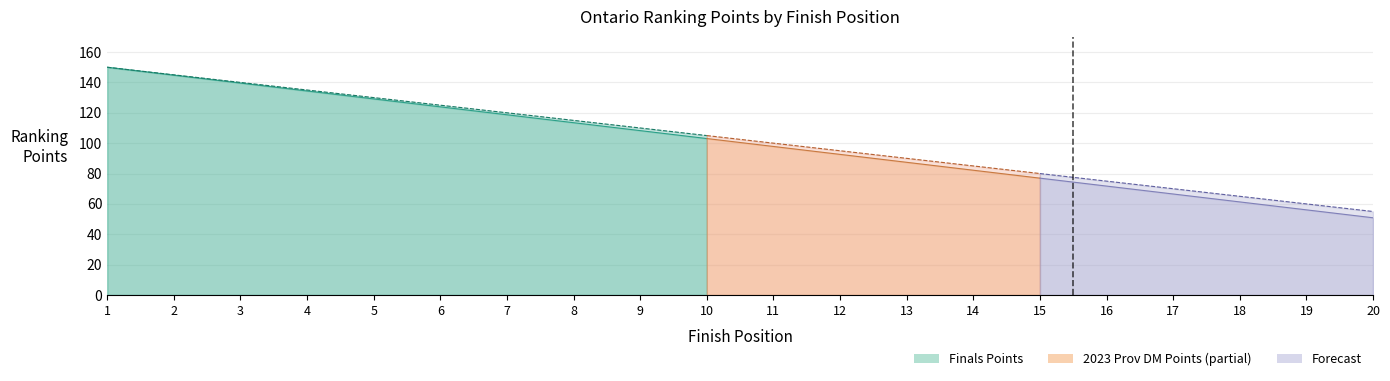

What is the difference between the 2023 Prov DM Points values at 3 and 12?

45.0